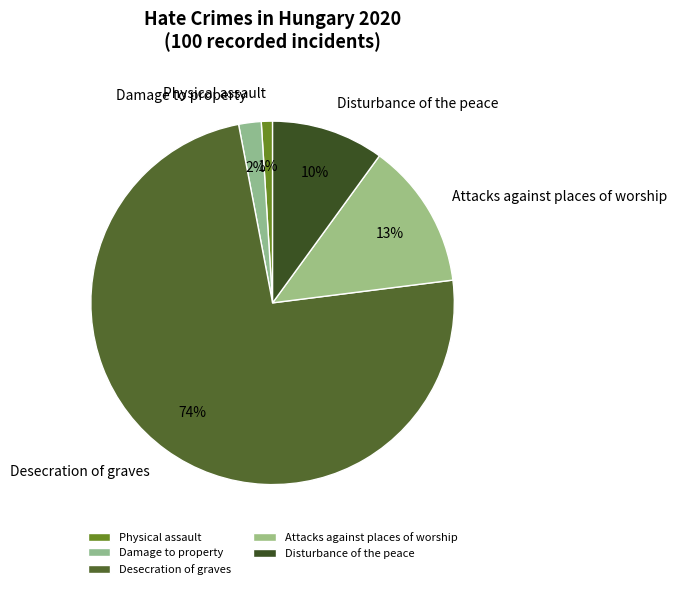

To the nearest percent, what is the difference between the Damage to property and Attacks against places of worship slice percentages?

11%